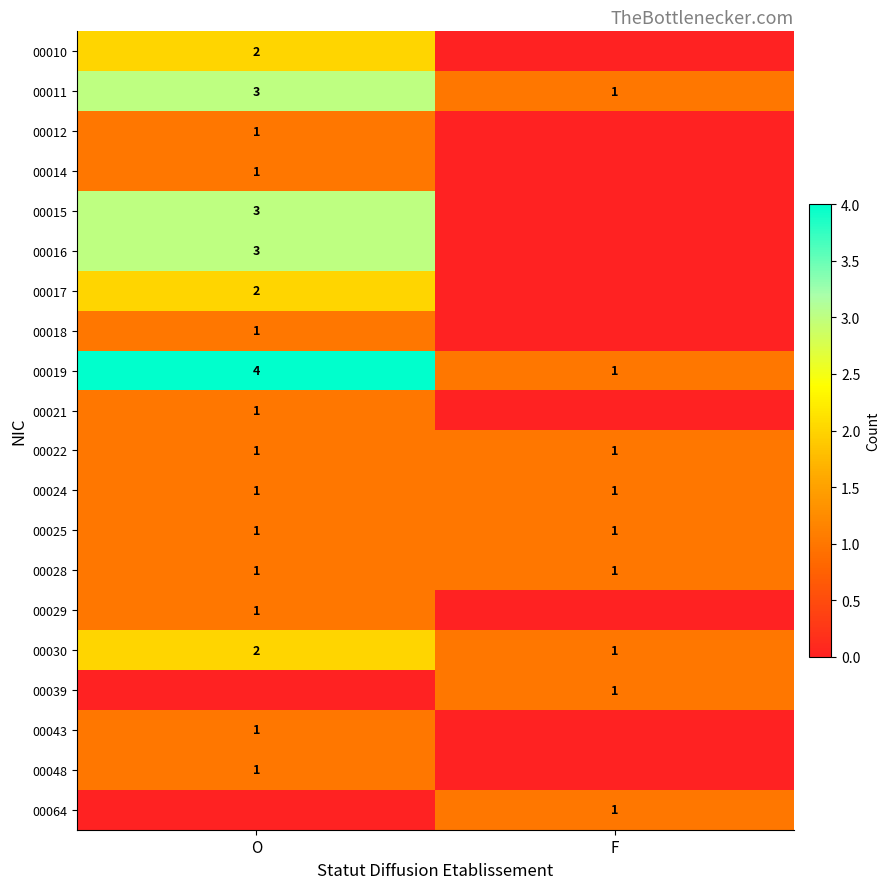

True or false: 00014 has a value of 2 at O.

False